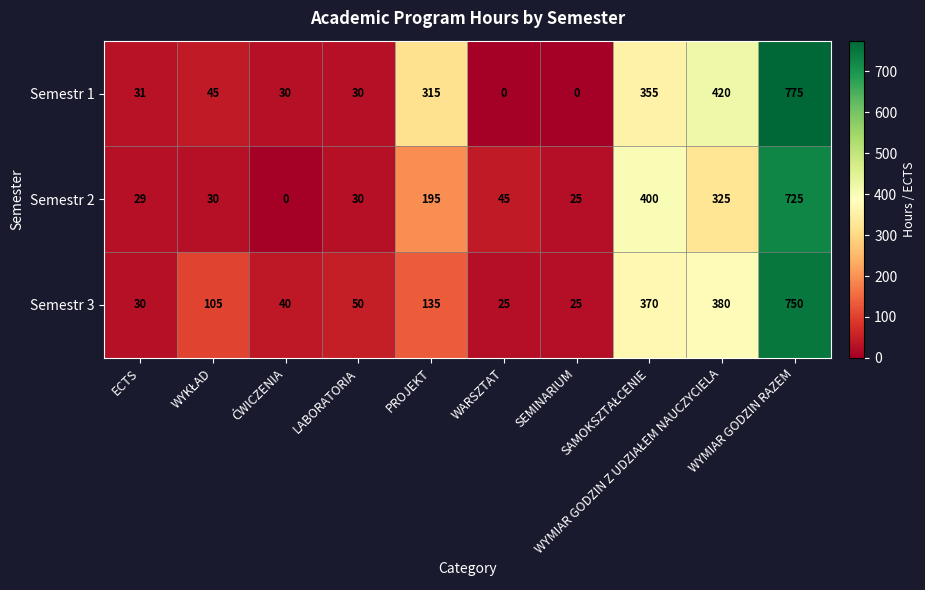

What is the average value of the Semestr 3 series?

191